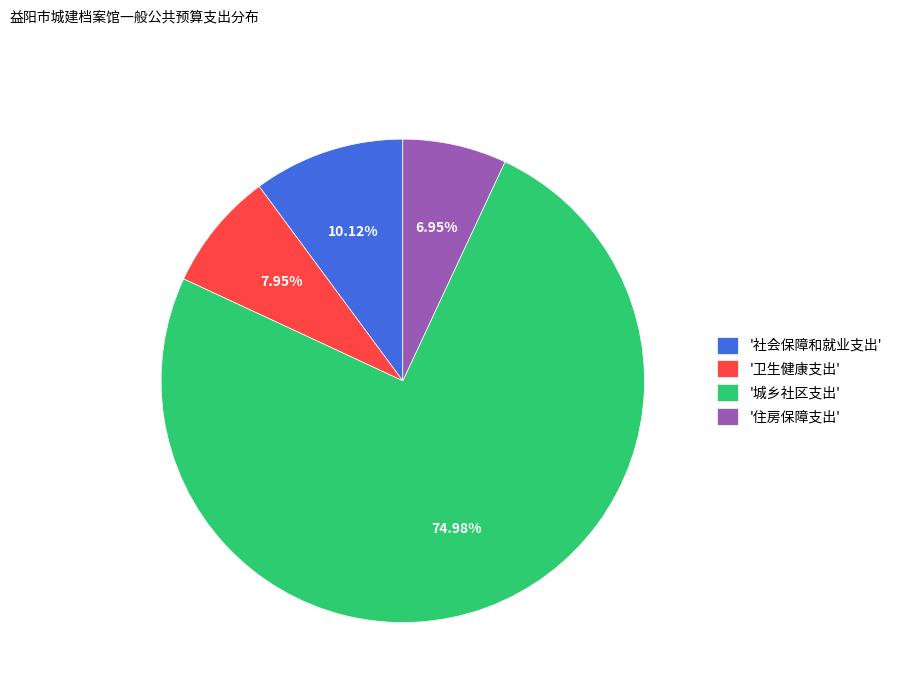

Approximately how many times larger is the value at '住房保障支出' compared to '社会保障和就业支出'?

0.7